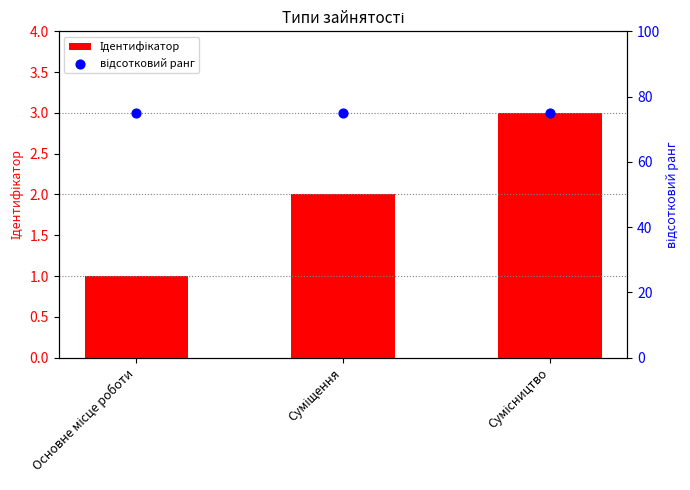

What is the total value across all series at Основне місце роботи?

76